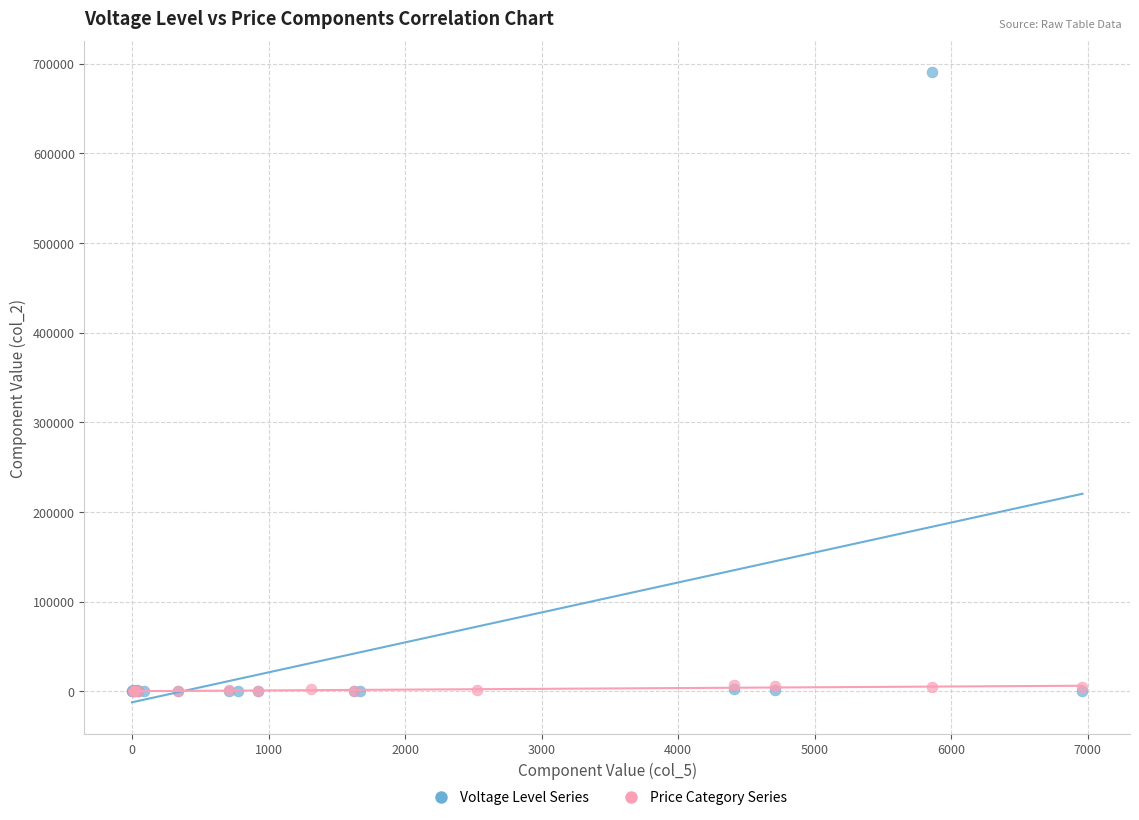

Which series has the largest Y range (max minus min)?

Voltage Level Series